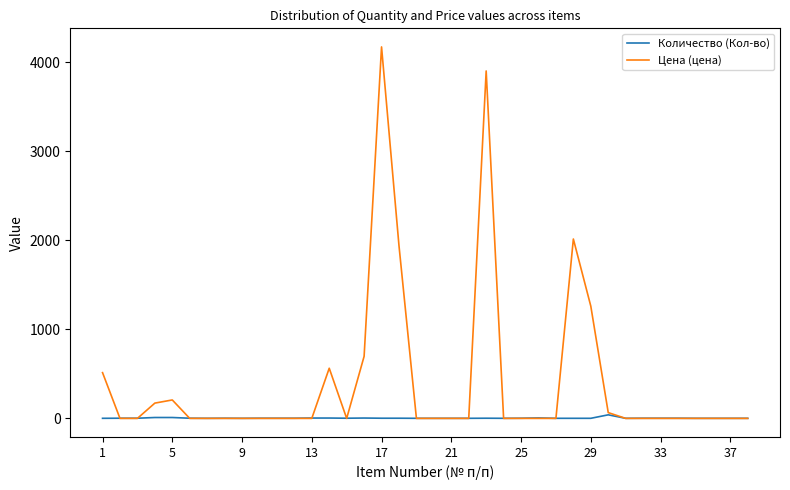

Which series has the largest total across all categories?

Цена (цена)